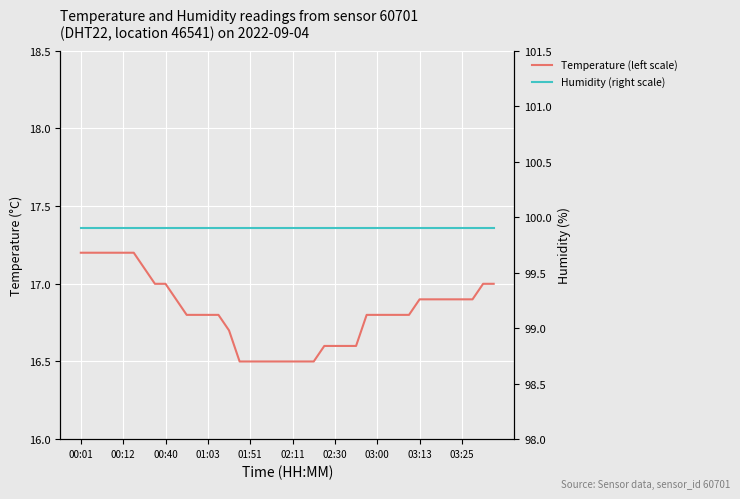

True or false: Humidity (right scale) has a value of 31.1 at 00:12.

False